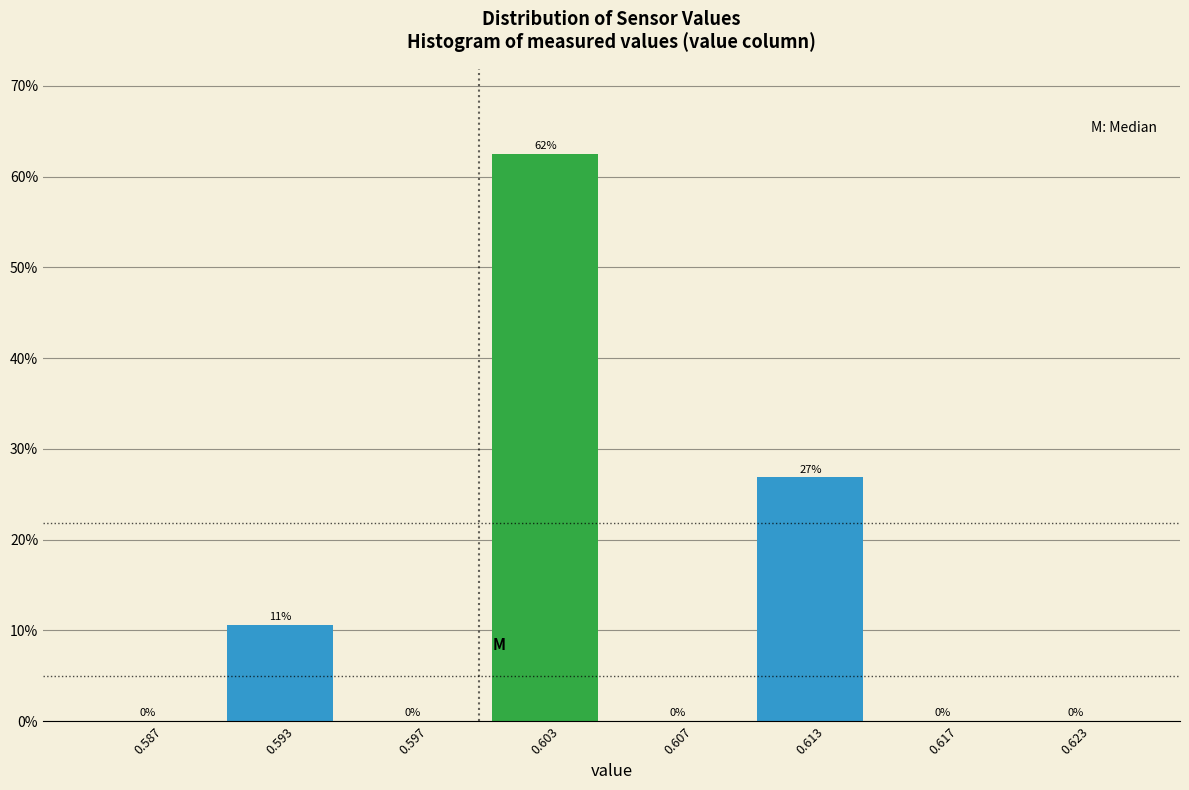

At which label is the value closest to 31?

0.613